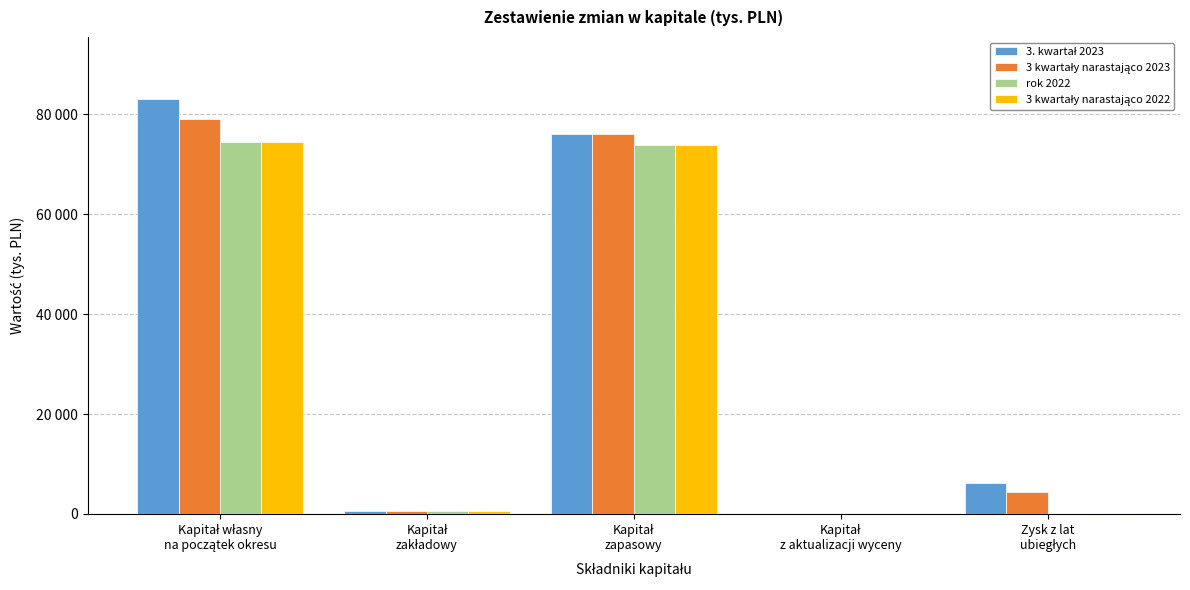

Are the bars horizontal?

No